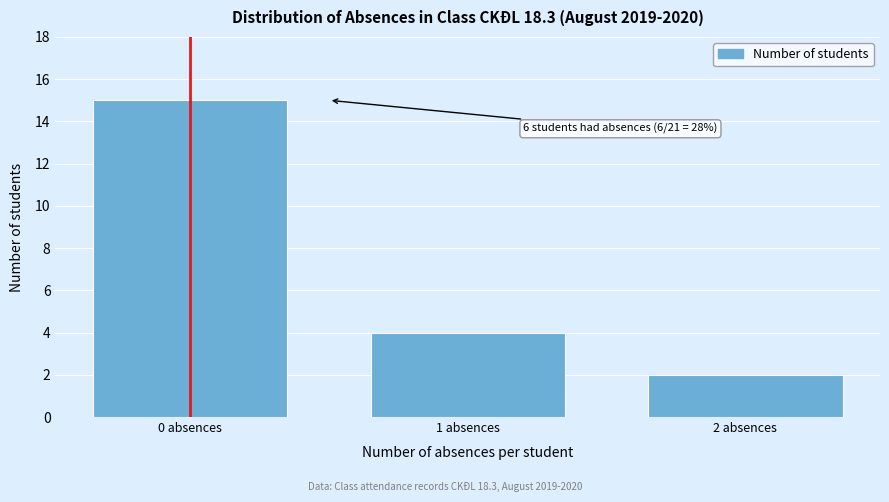

Reading left to right, what are all the values shown in this chart?

15	4	2